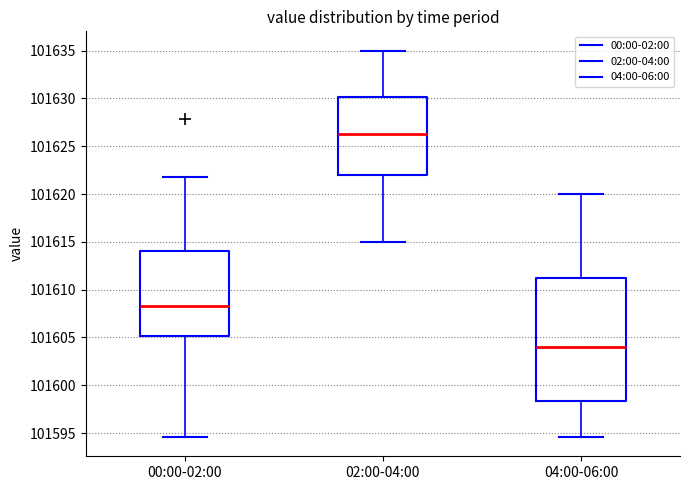

Reading left to right, read every box against the y-axis: the position of its median line, the range the box covers, and the ends of its whiskers. The values are not printed on the chart, so give them approximately, as read against the axis.

00:00-02:00: median 101608.5, box 101605.0 to 101614.0, whiskers 101594.5 to 101622.0
02:00-04:00: median 101626.5, box 101622.0 to 101630.0, whiskers 101615.0 to 101635.0
04:00-06:00: median 101604.0, box 101598.5 to 101611.5, whiskers 101594.5 to 101620.0